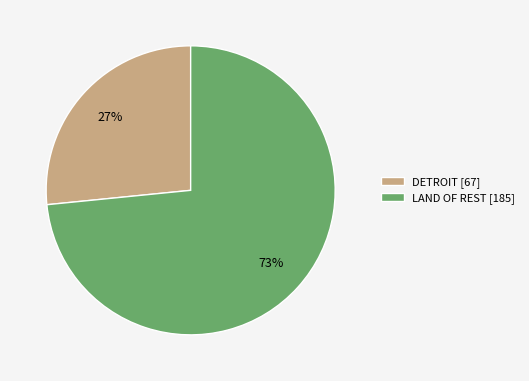

Count the number of slices in the pie.

2